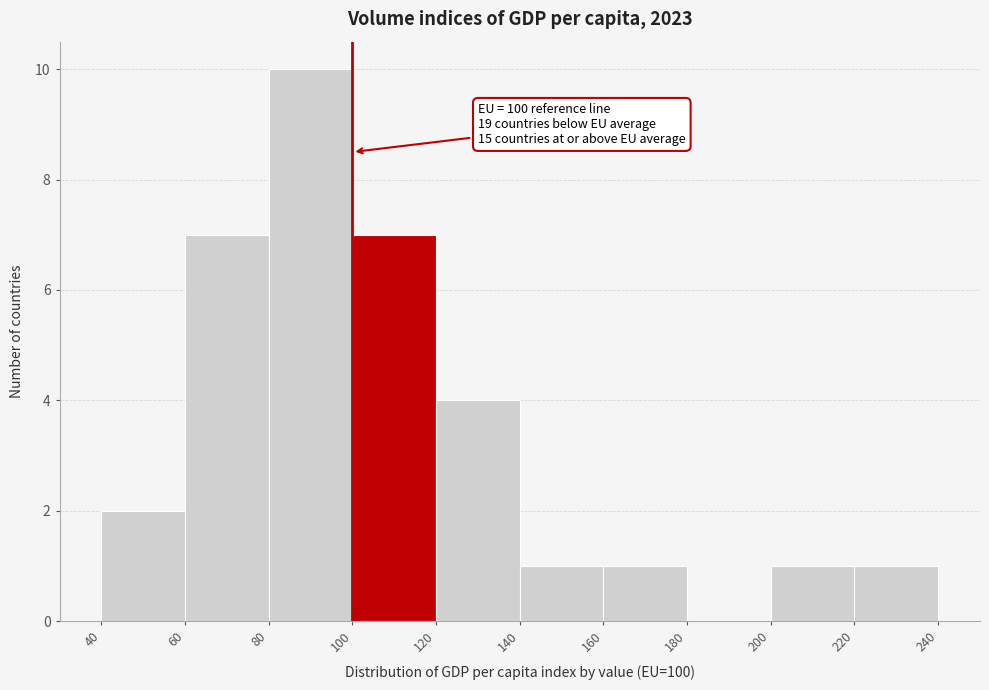

Over which range of the x-axis is the bar tallest?

80 to 100